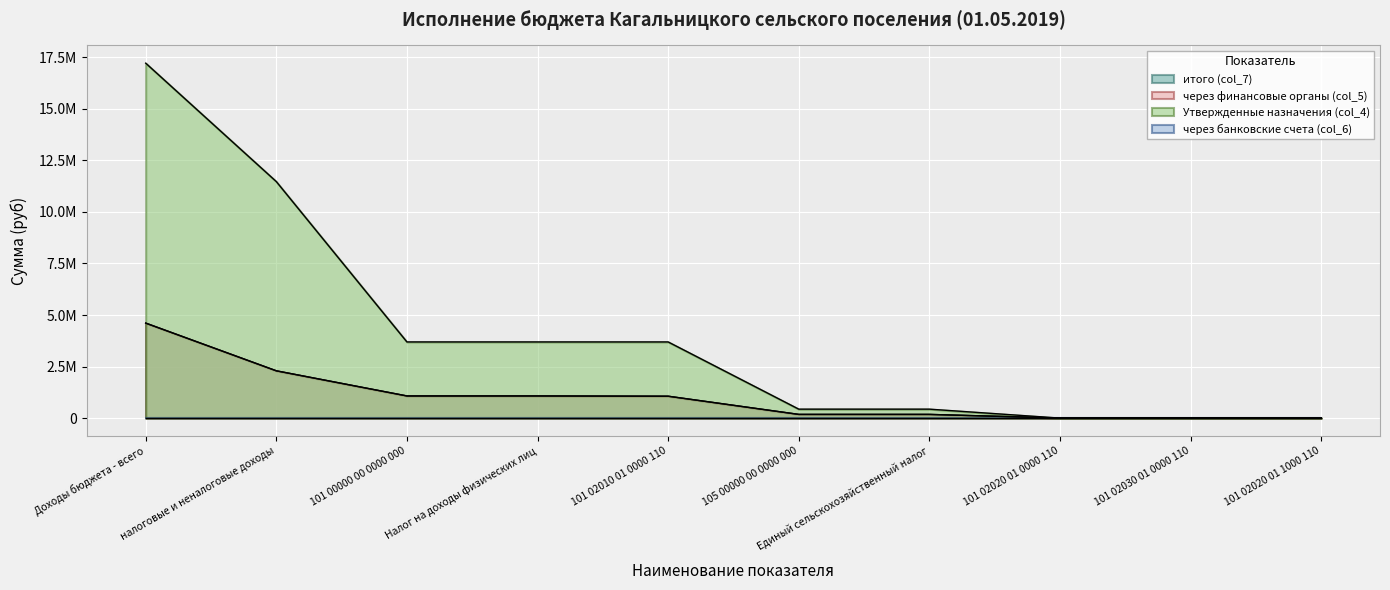

How many intersections are there between итого (col_7) and Утвержденные назначения (col_4)?

1